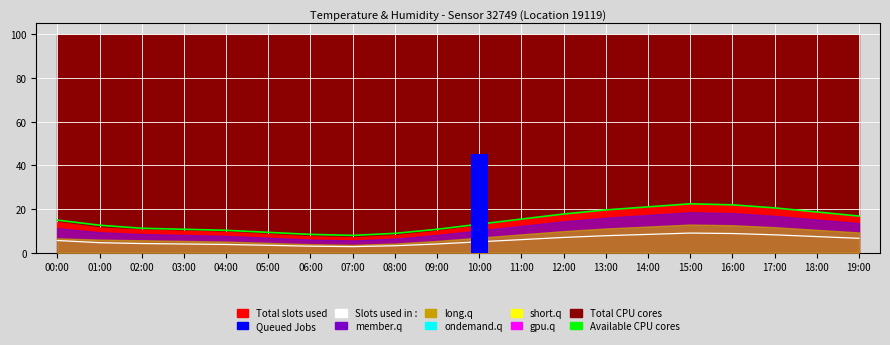

What is the minimum value shown in the chart?

2.8